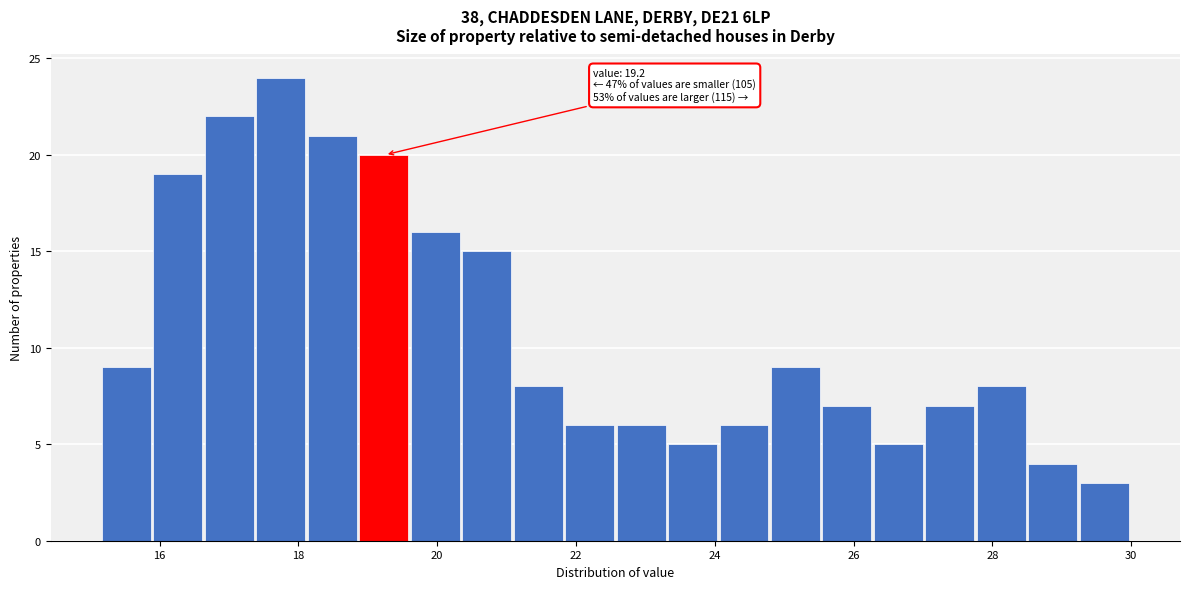

Read against the x-axis, roughly where is the centre of the tallest bar?

17.8